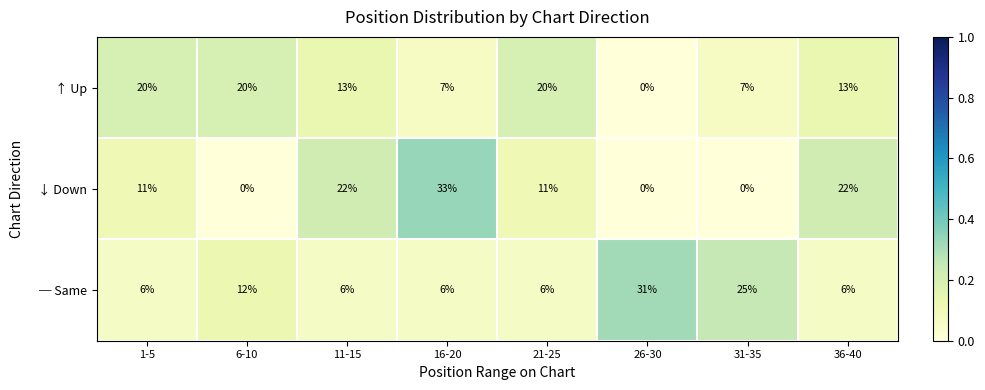

At how many categories does at least one series exceed 0?

8